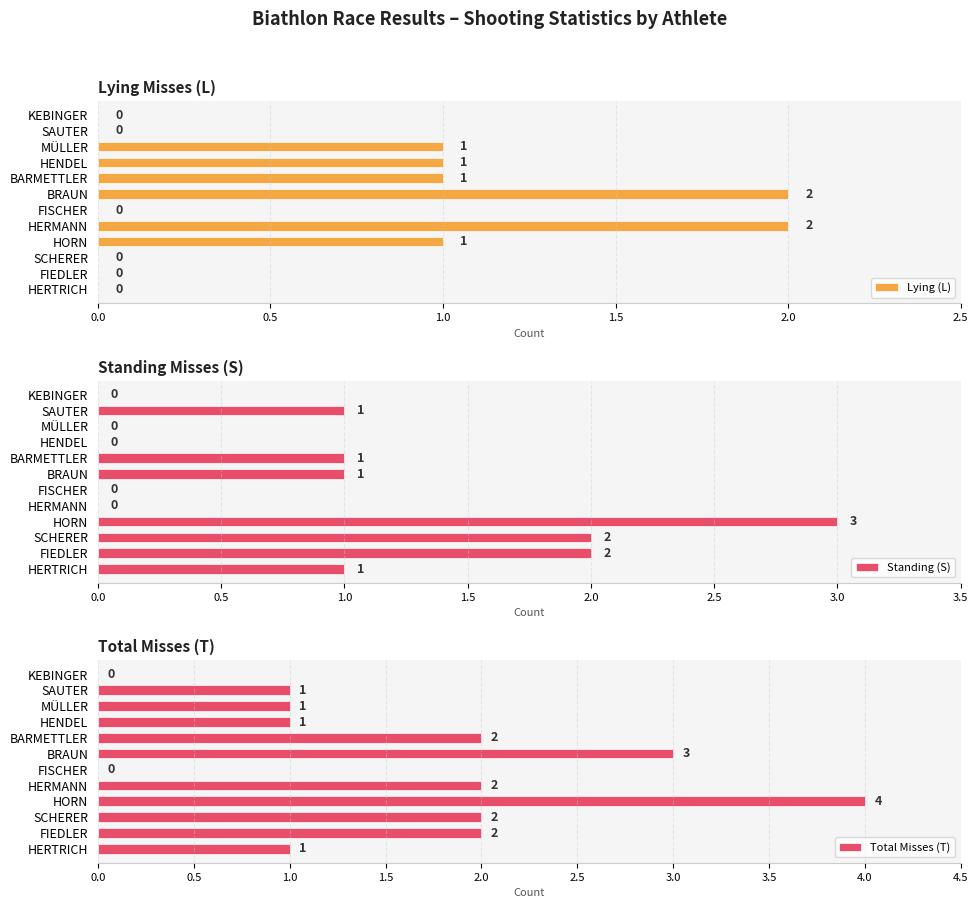

How many categories are shown in the chart?

12